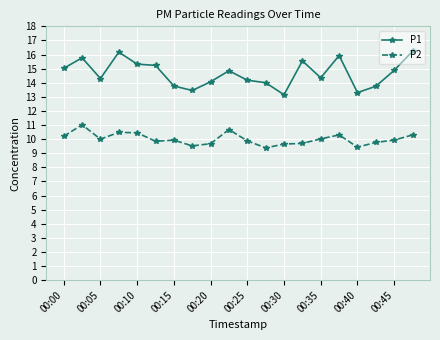

True or false: P2 and P1 cross at least once.

False